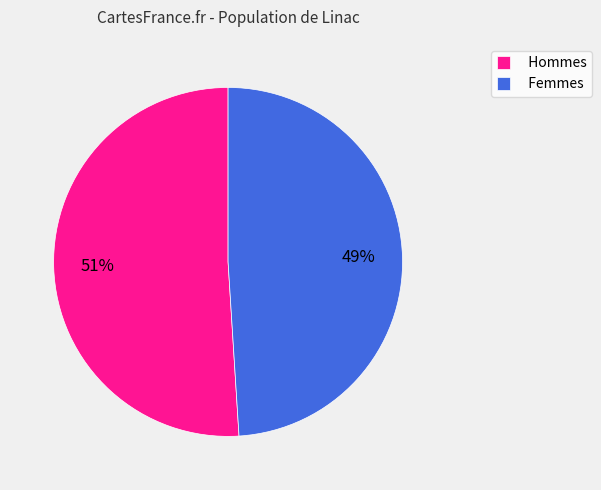

Is it true that Femmes is 49% of the pie?

True